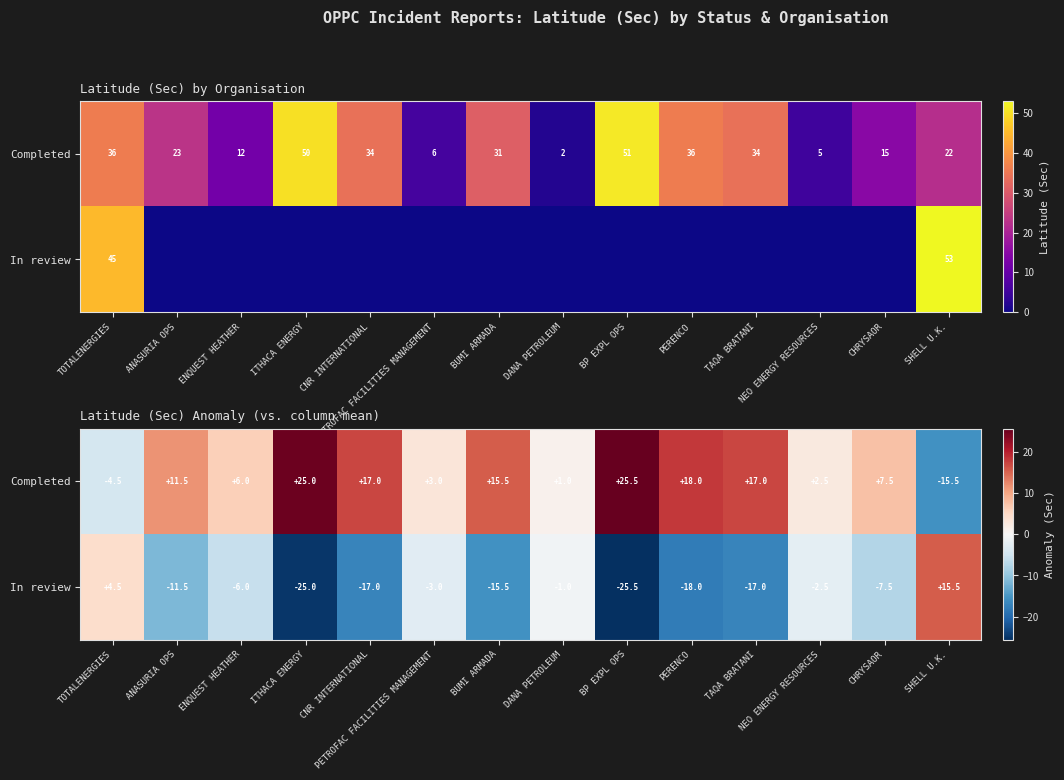

What is the difference between the In review values at BP EXPL OPS and TOTALENERGIES?

30.0